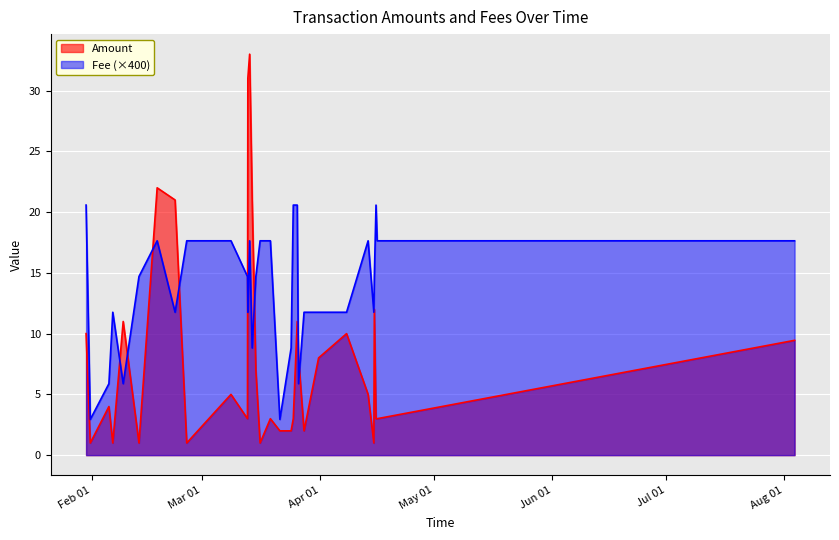

List the series in order of their overall mean, highest first.

Fee (×400), Amount